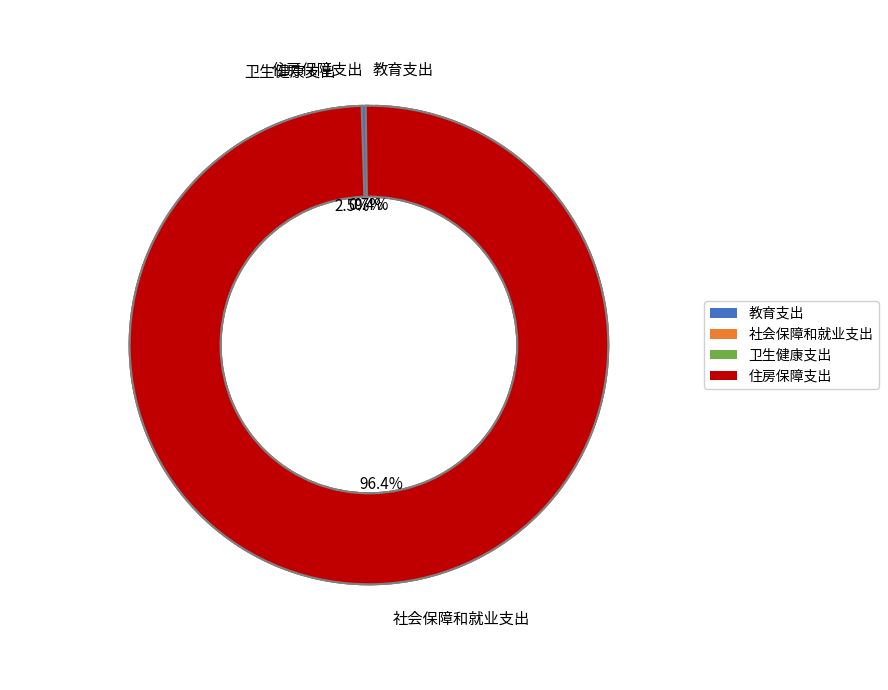

Which category accounts for the majority?

社会保障和就业支出